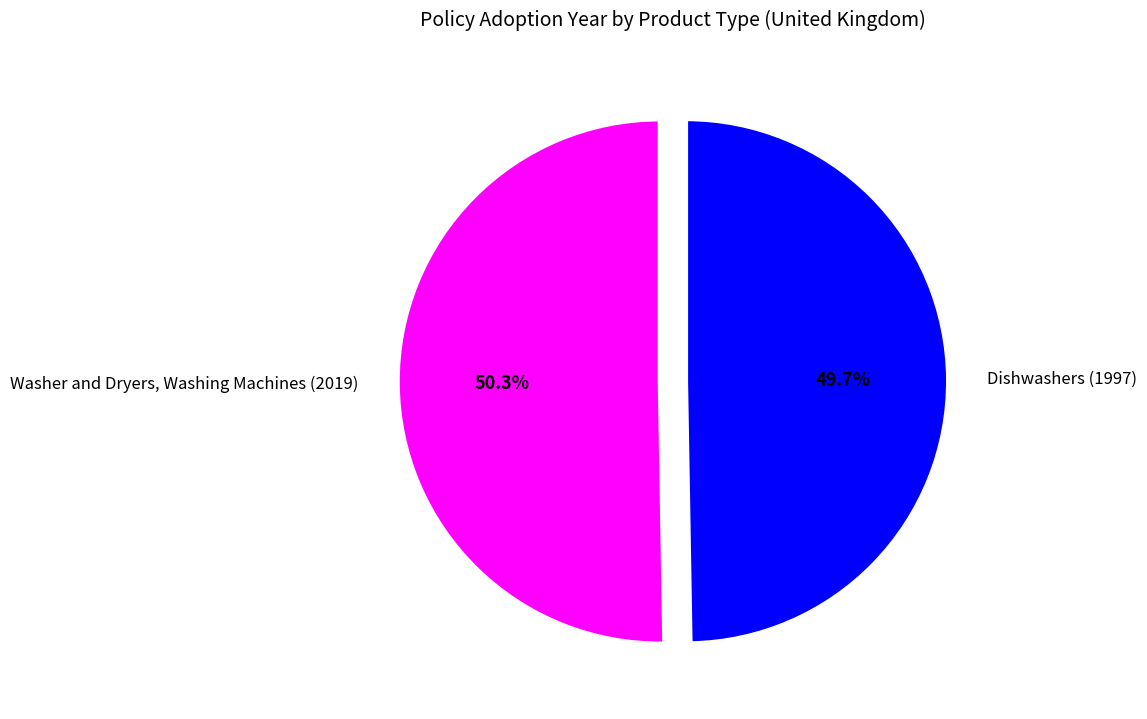

Do Washer and Dryers, Washing Machines (2019) and Dishwashers (1997) together represent more than half of the pie?

Yes